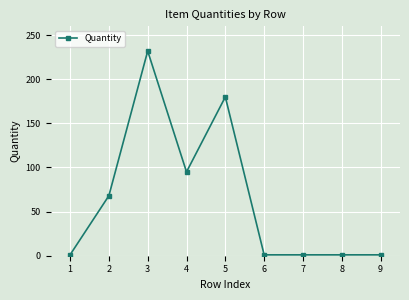

How many lines are shown in the chart?

1